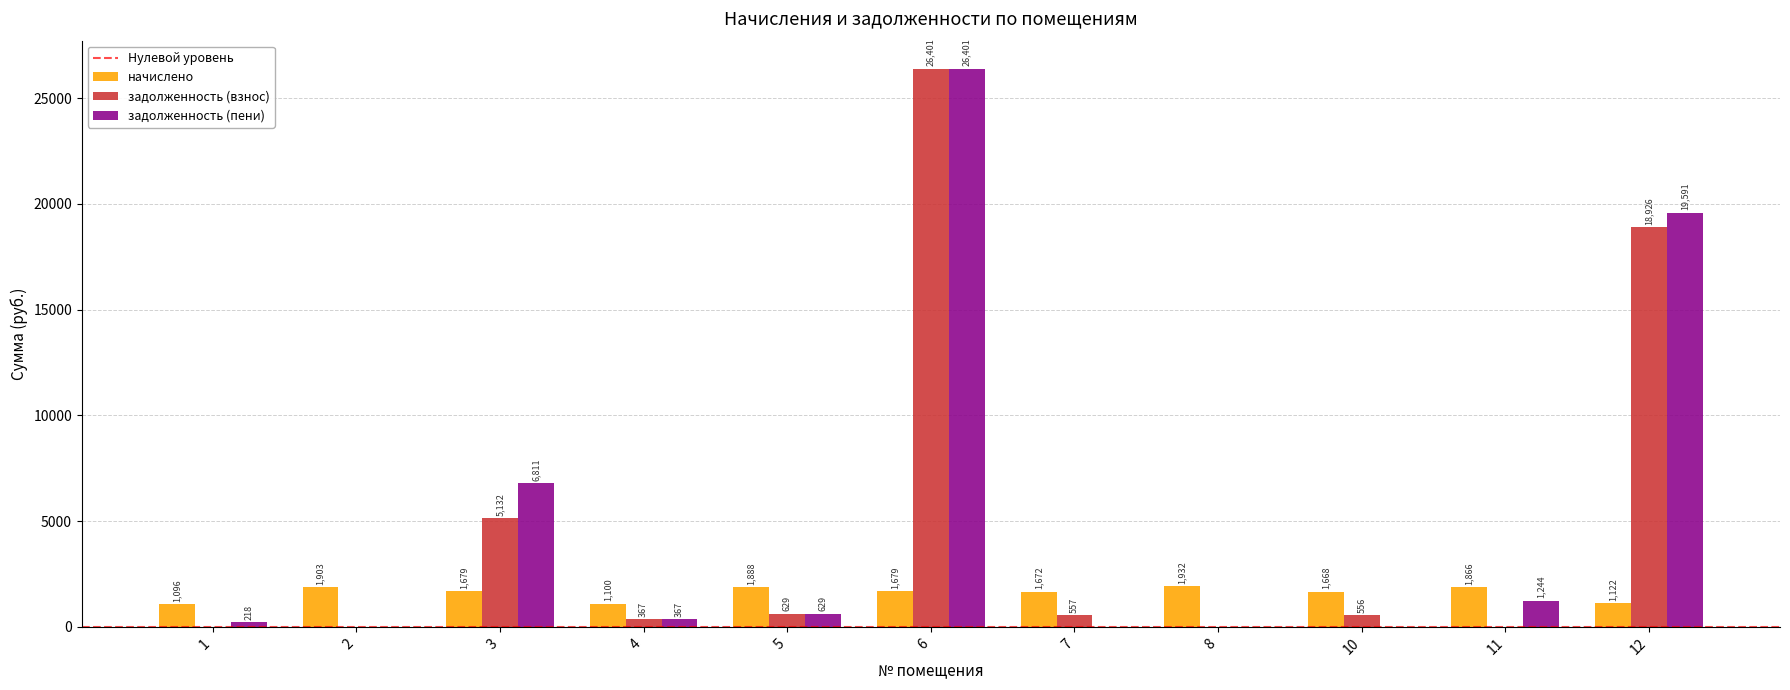

Which series changed the most between 1 and 3?

задолженность (пени)